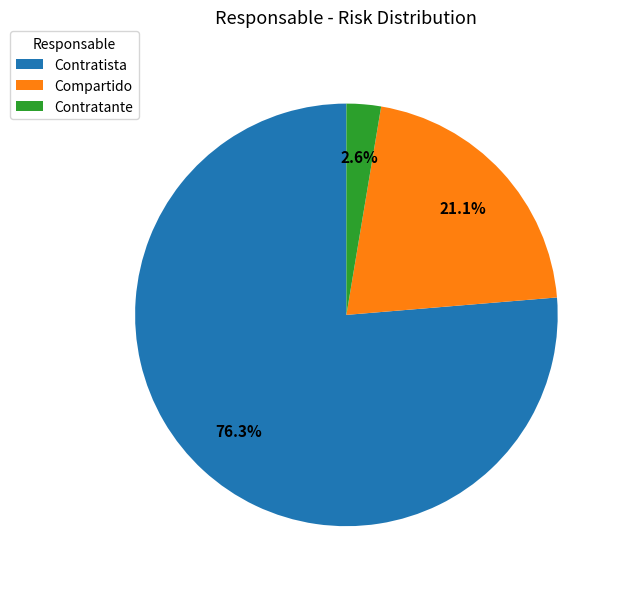

The Compartido slice represents 21% of the pie. True or false?

True